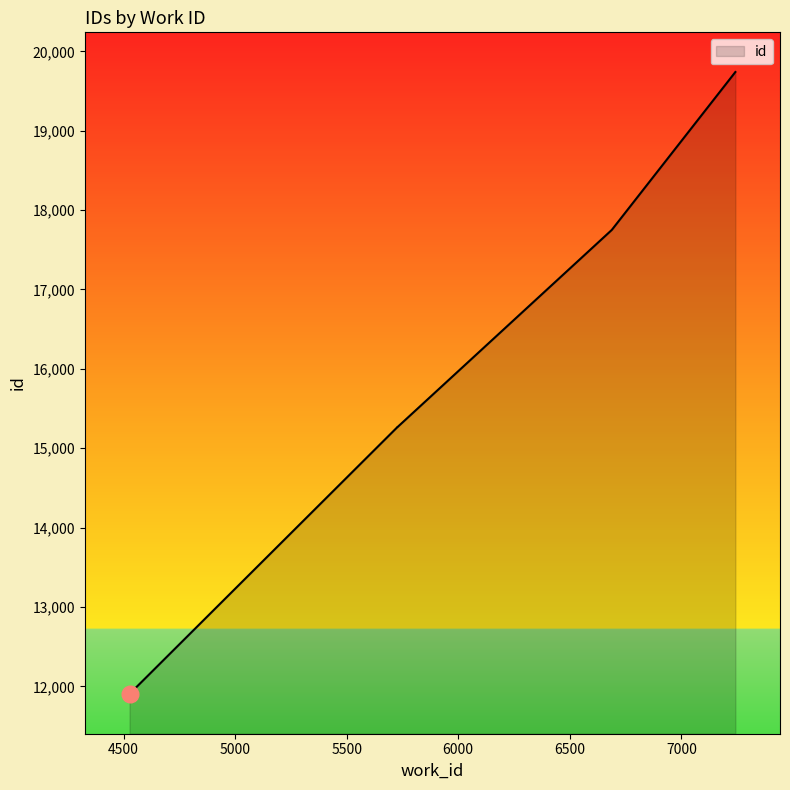

What is the ratio of the value at 5728 to the value at 7242?

0.8